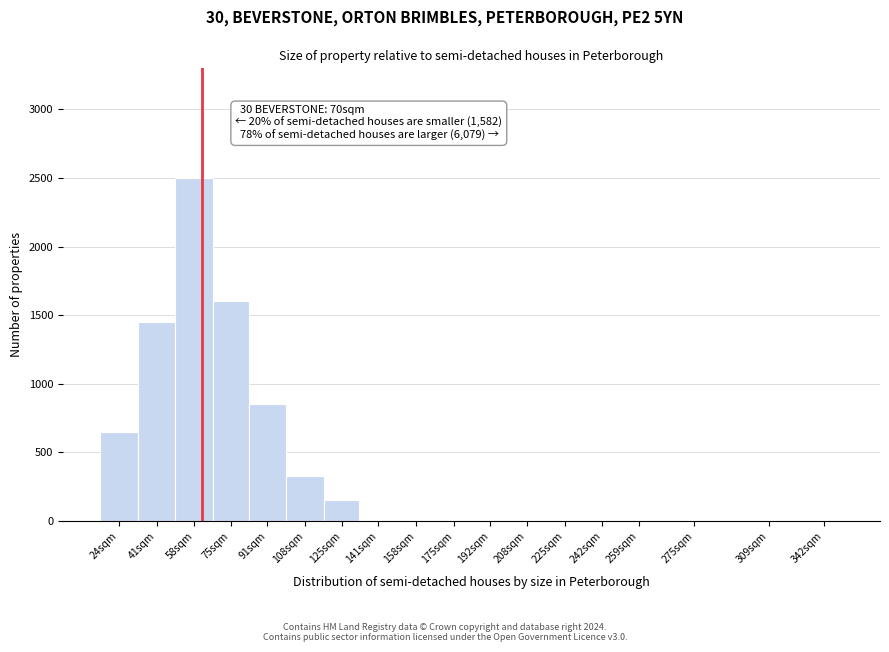

Reading right to left, extract all data points from this chart.

342sqm=0	309sqm=0	275sqm=0	259sqm=0	242sqm=0	225sqm=0	208sqm=0	192sqm=0	175sqm=0	158sqm=0	141sqm=0	125sqm=150	108sqm=325	91sqm=850	75sqm=1600	58sqm=2500	41sqm=1450	24sqm=650